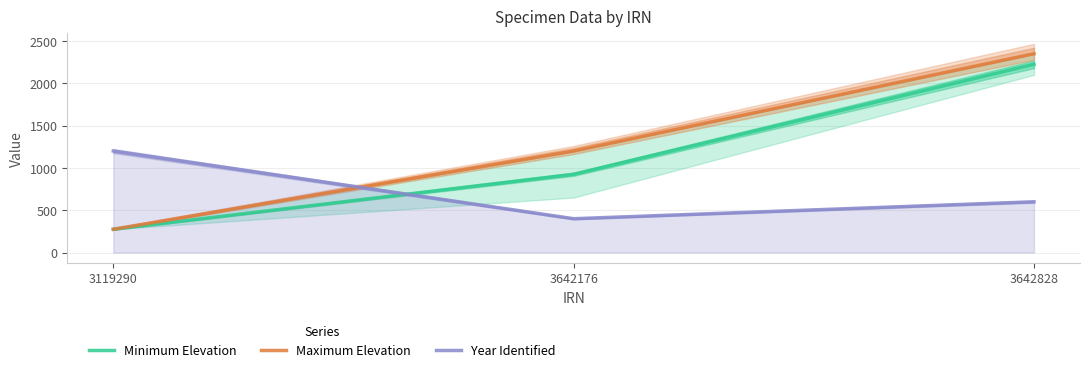

The Year Identified series shows 1200 at 3119290. True or false?

True